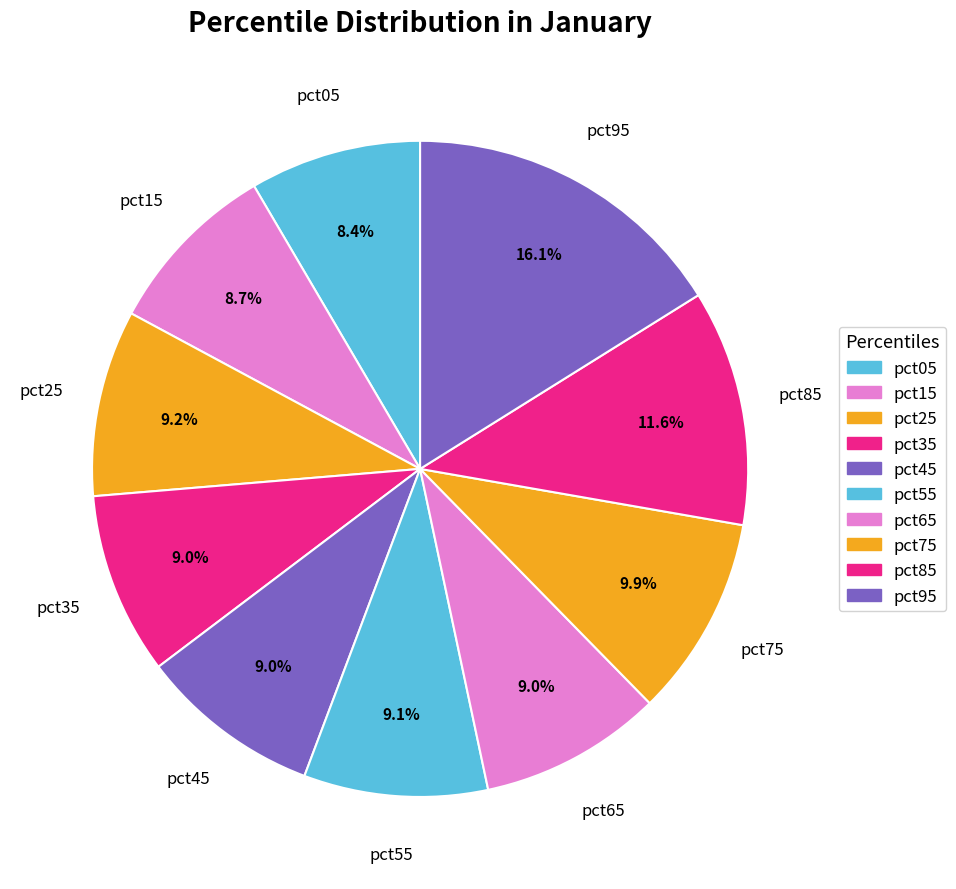

Which slice is the smallest?

pct05